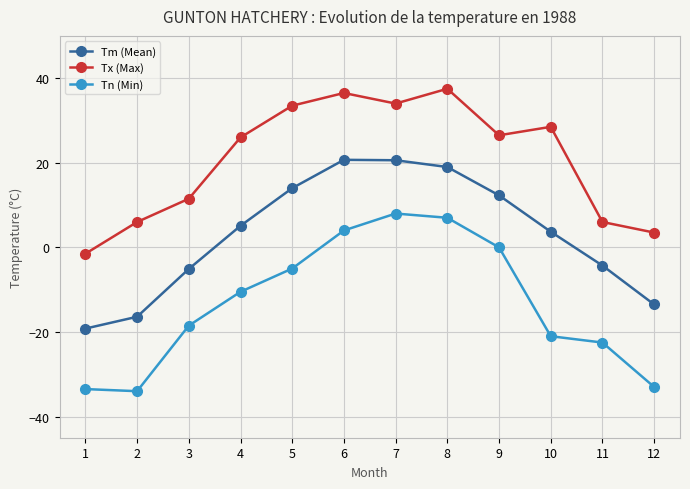

True or false: Tx (Max) and Tn (Min) intersect in this chart.

False